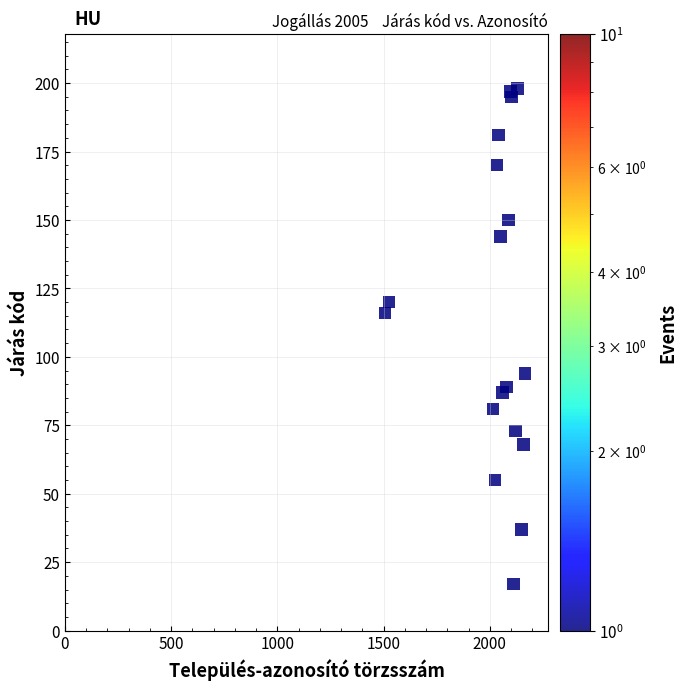

What Y value in the scatter plot is closest to 107?

116